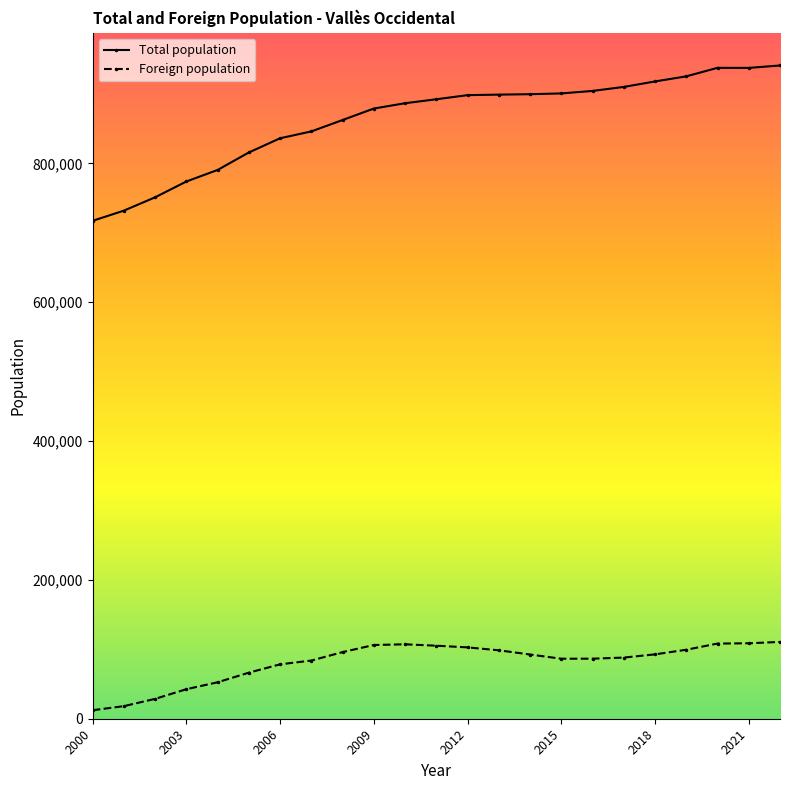

Does the chart display data point markers on the line(s)?

Yes